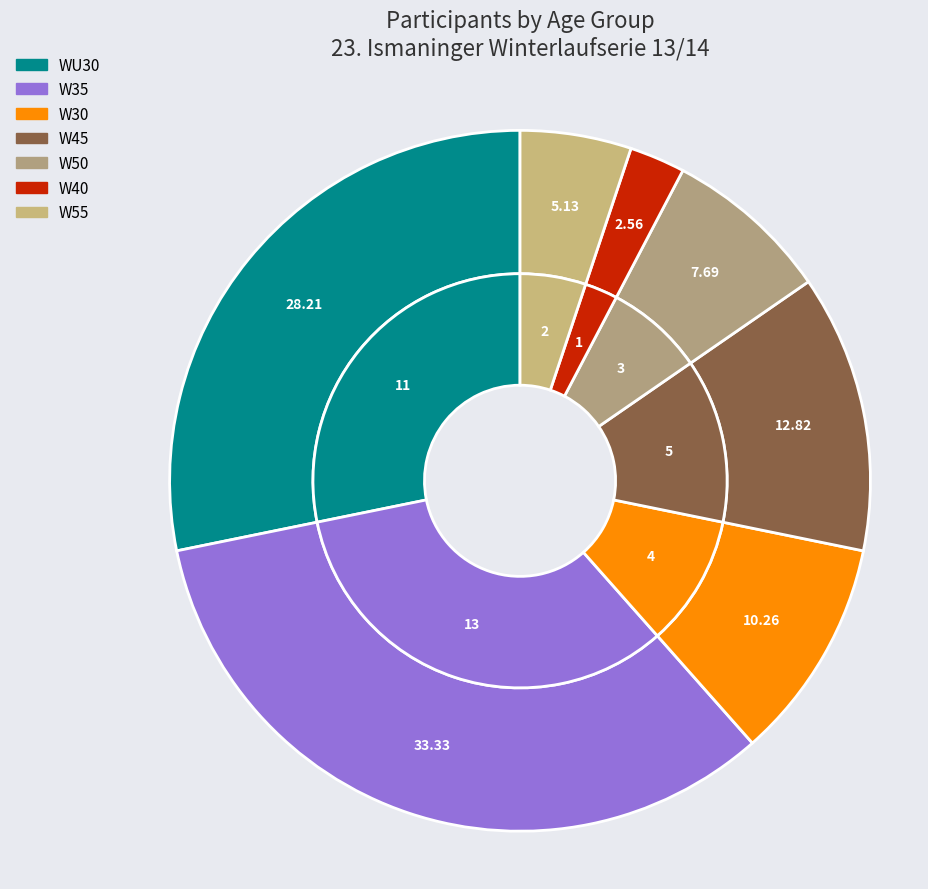

To the nearest percent, what portion does W30 represent?

10%